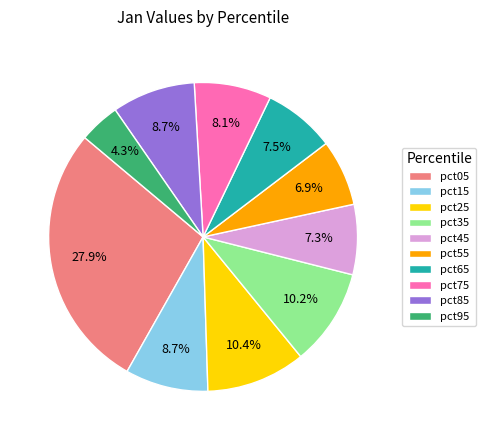

How many slices are in this pie chart?

10